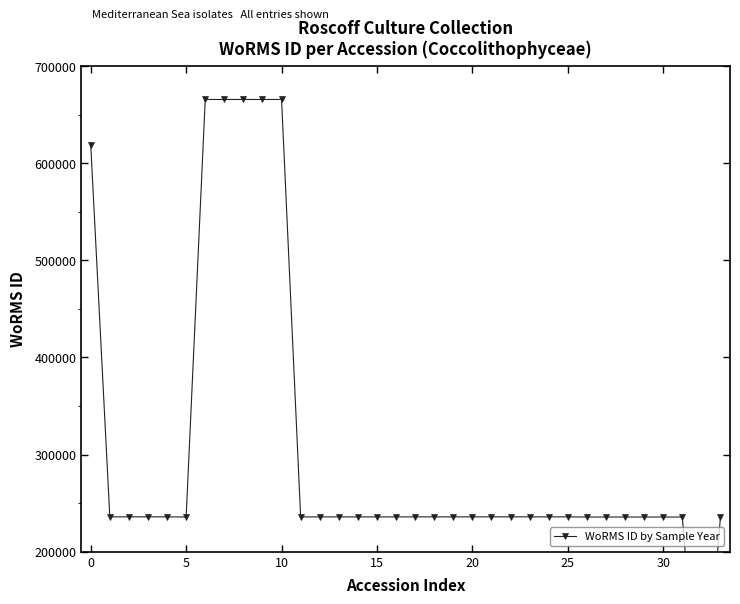

What is the value of the 6th point from the left?

235804